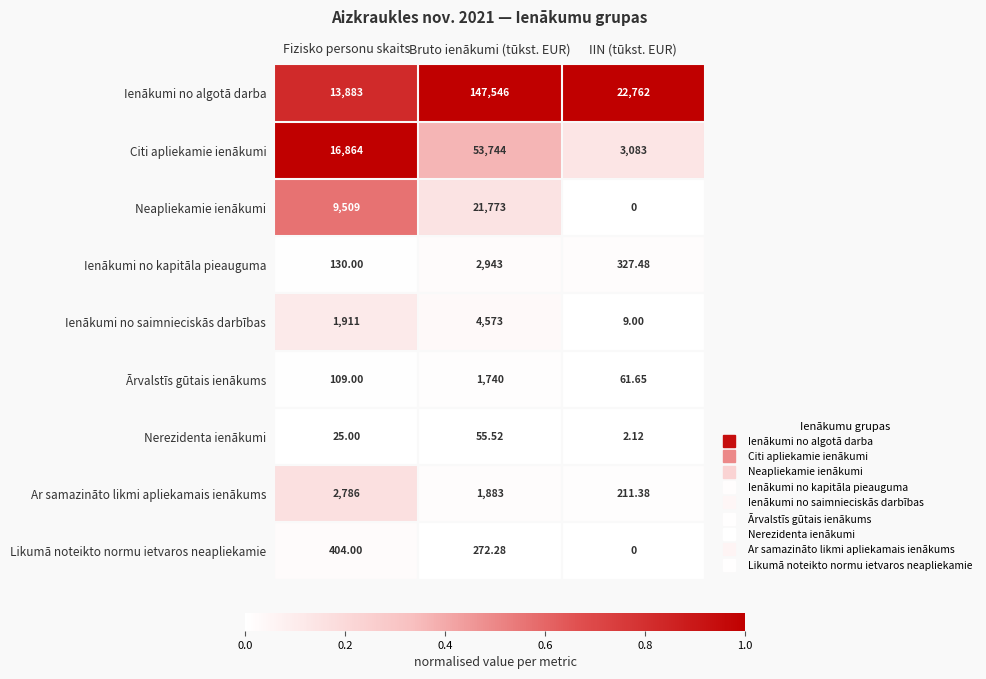

Which series has the largest range (max minus min)?

Ienākumi no algotā darba